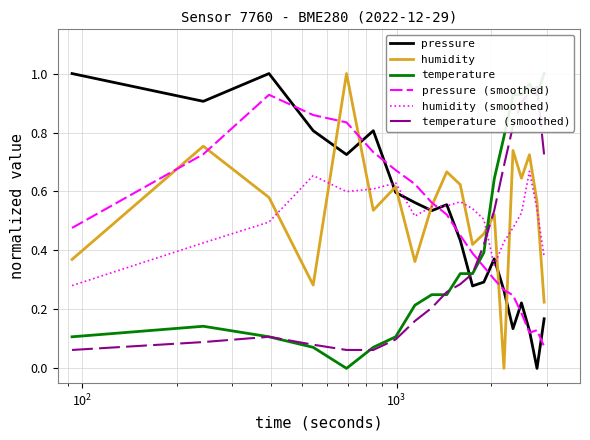

At how many categories does at least one series exceed 0?

20